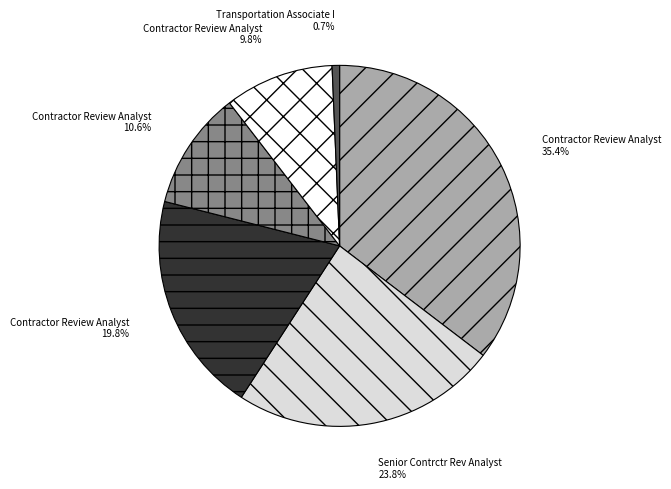

How many slices are in this pie chart?

6